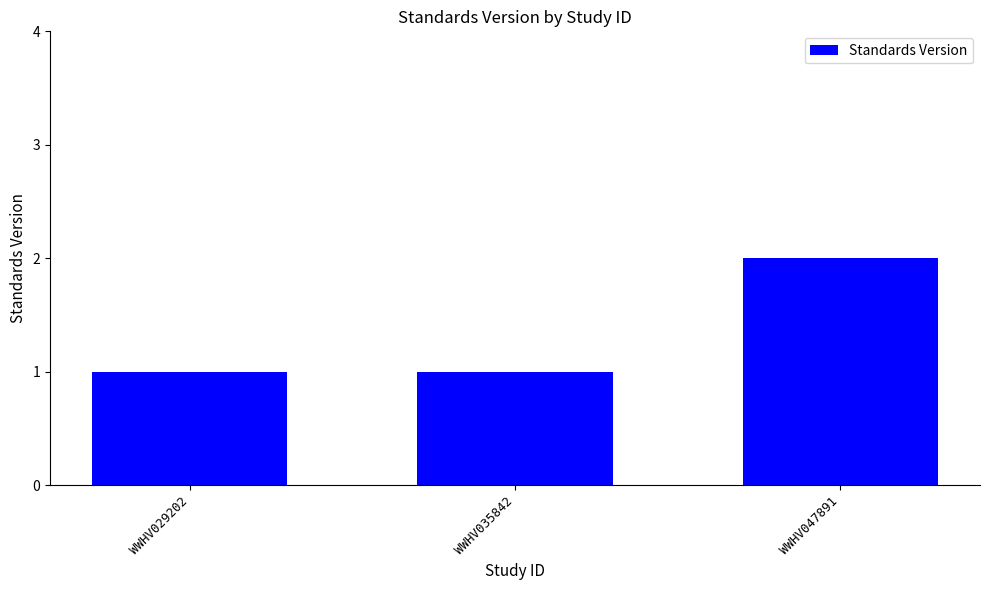

What is the sum of all values?

4